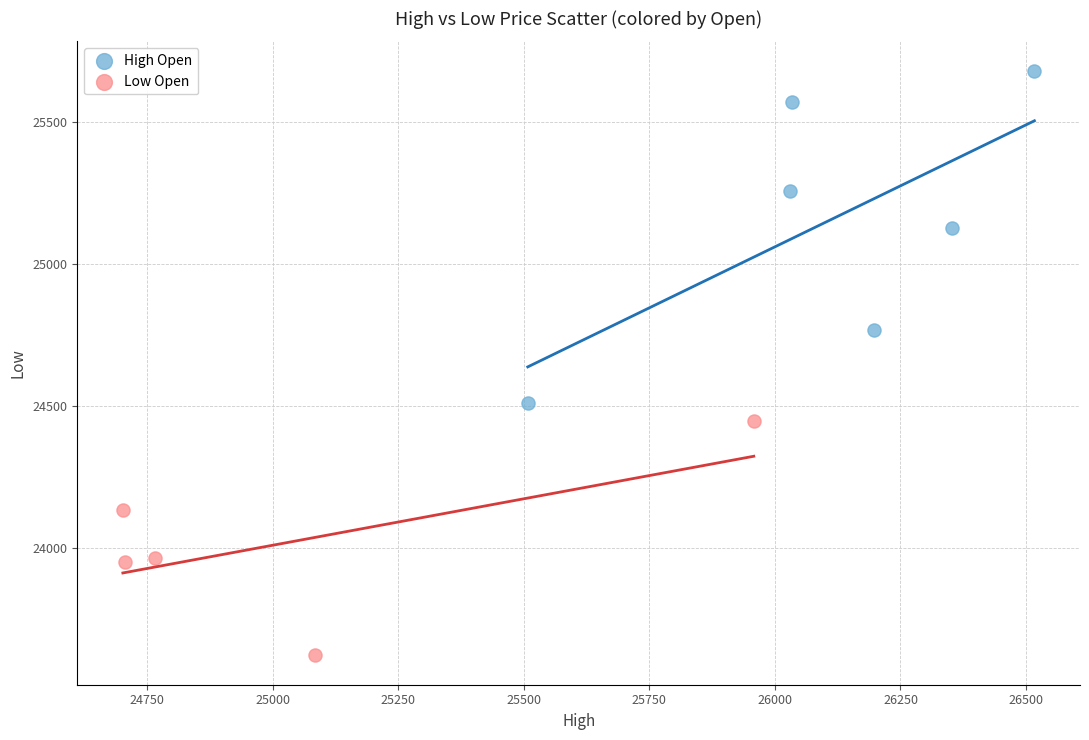

Which series contains the highest Y value?

High Open